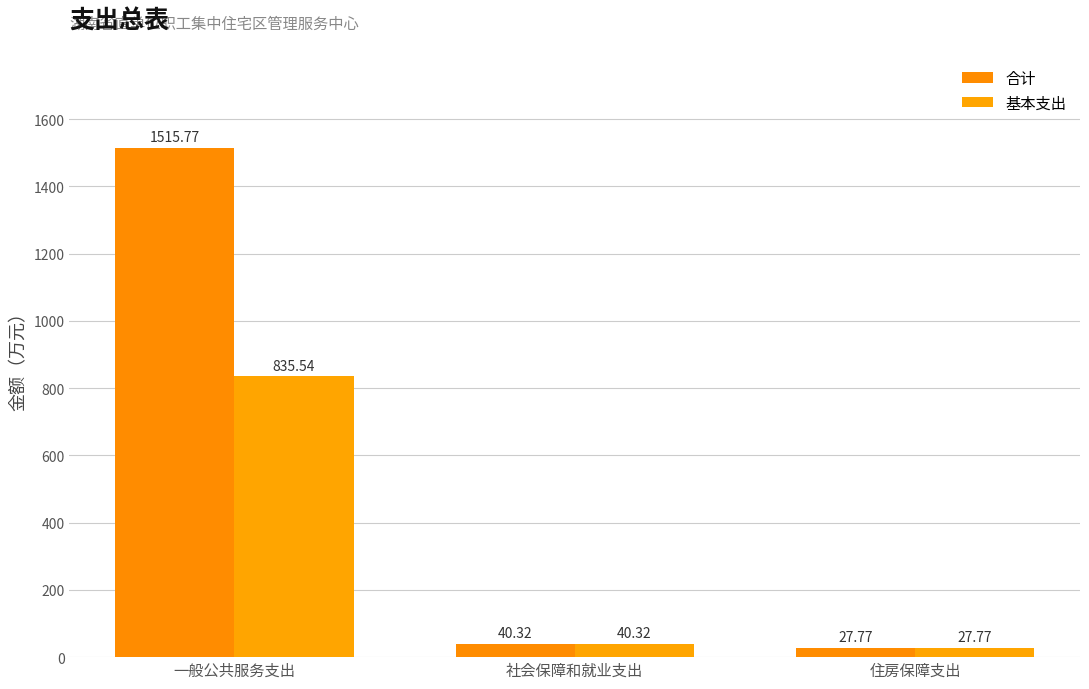

At which category is the sum across all series the highest?

一般公共服务支出